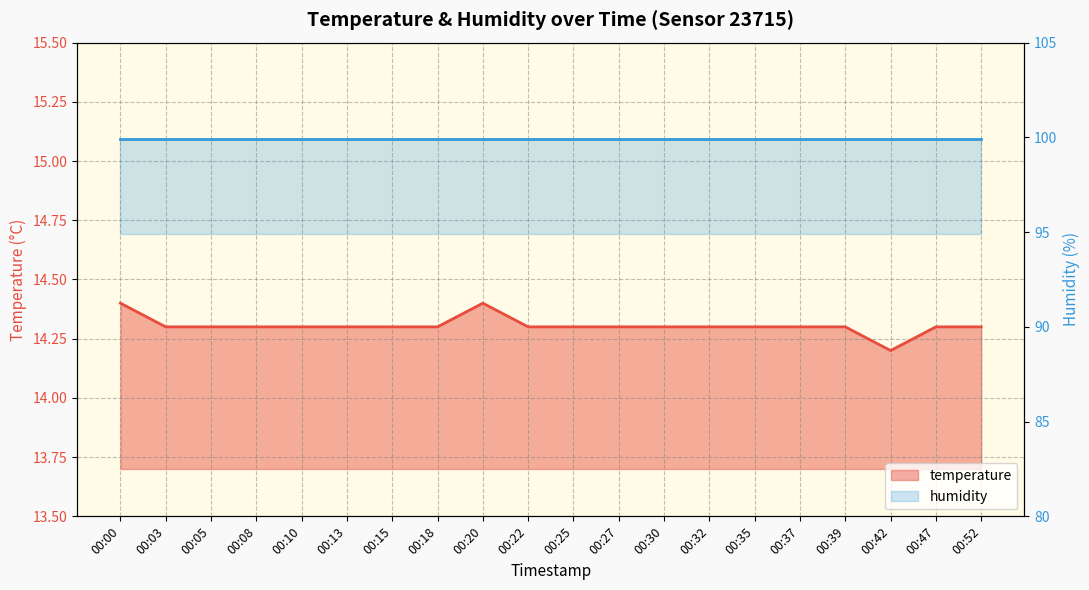

The value at 00:52 is 14.3. True or false?

True